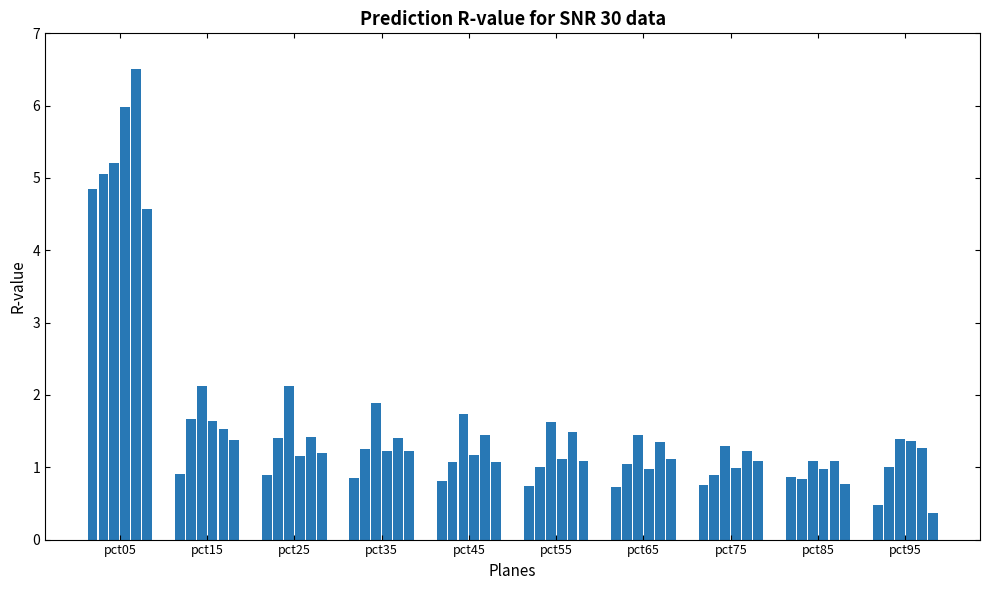

What is the difference between the maximum and minimum values?

6.1